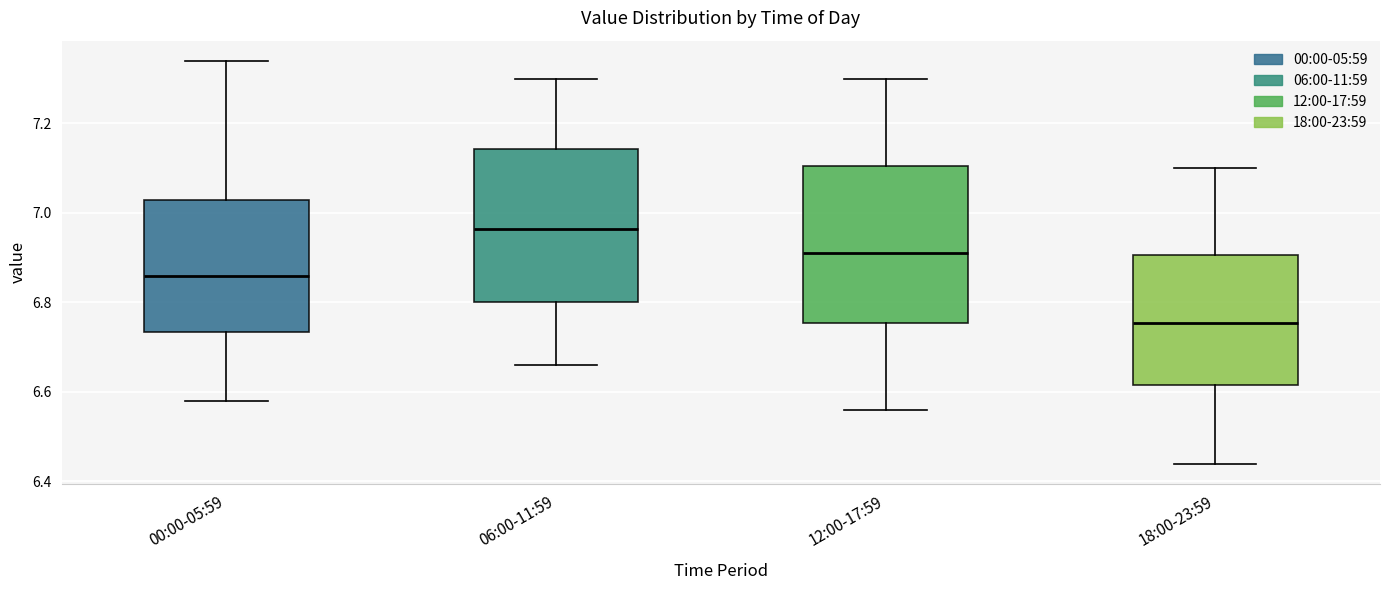

Where is the upper edge of the box for 18:00-23:59 on the y-axis? The values are not printed on the chart, so give them approximately, as read against the axis.

6.90